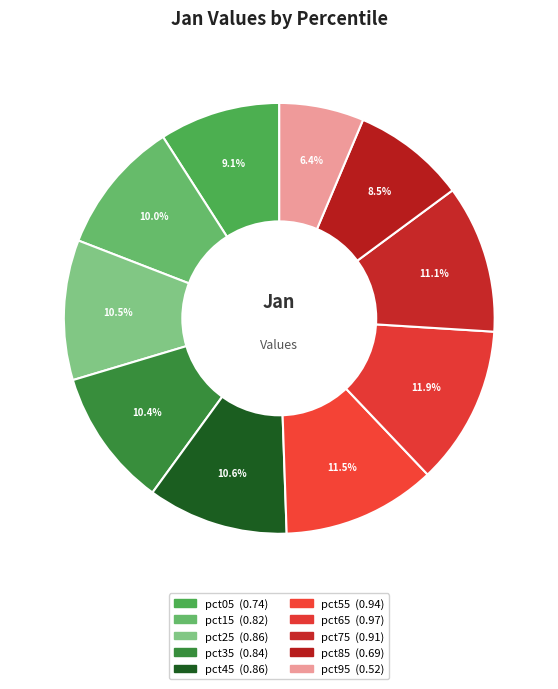

To the nearest percent, what is the difference between the largest and smallest slice percentages?

6%